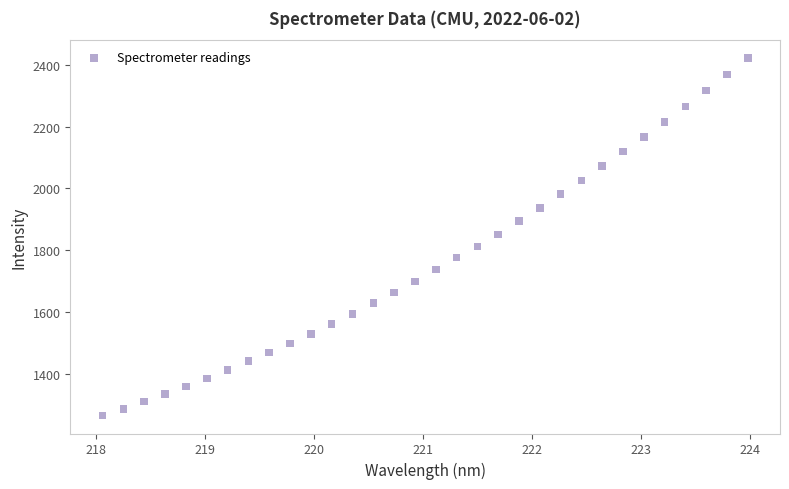

What is the range of X values (max minus min)?

5.9